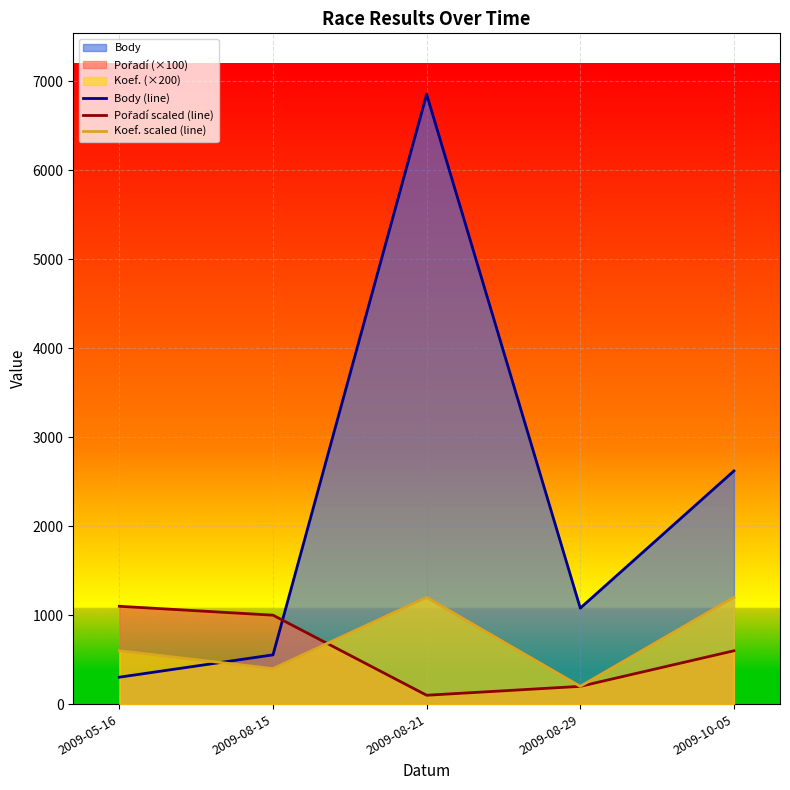

What is the value of the Koef. scaled (line) point at the 4th from the left?

200